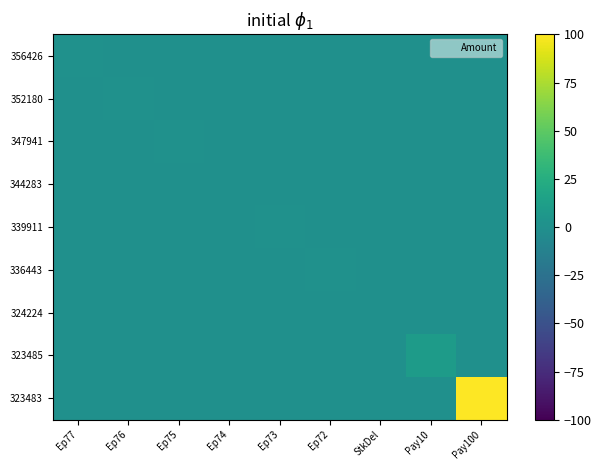

What is the total value across all series at Ep74?

0.8